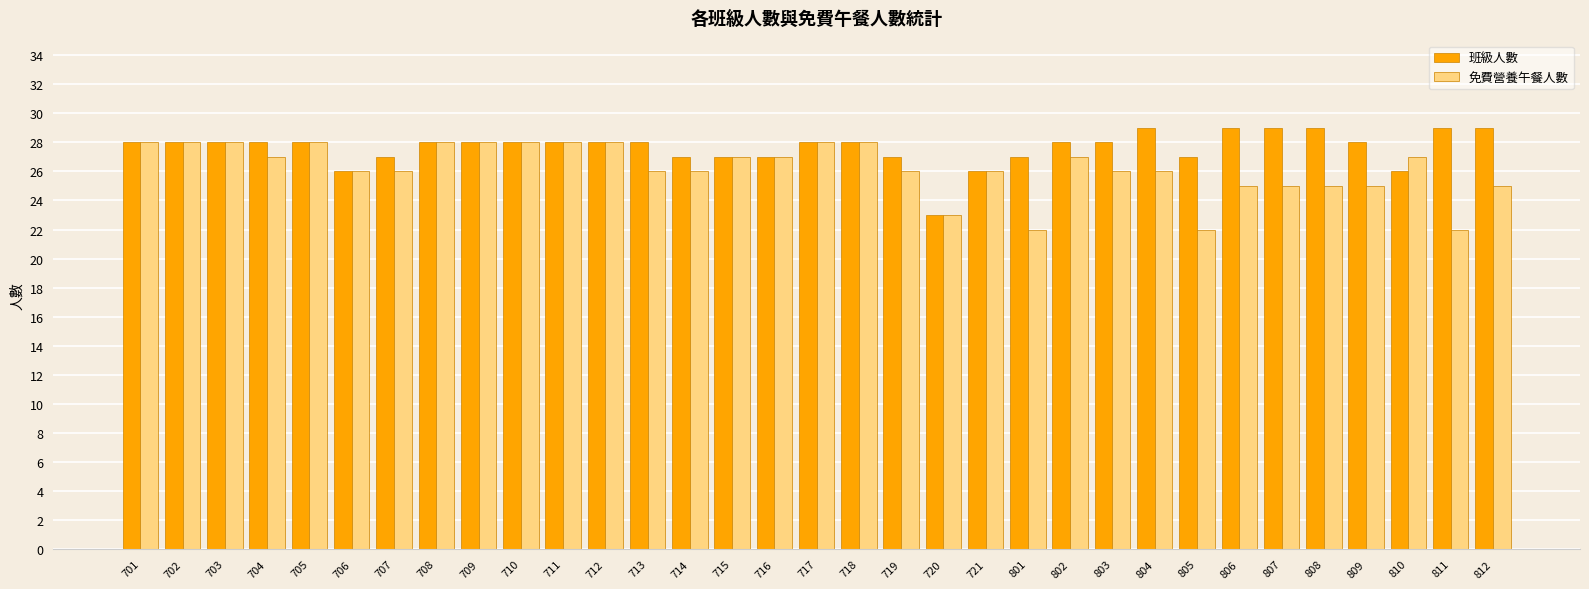

What are all the series names shown in the legend?

班級人數, 免費營養午餐人數